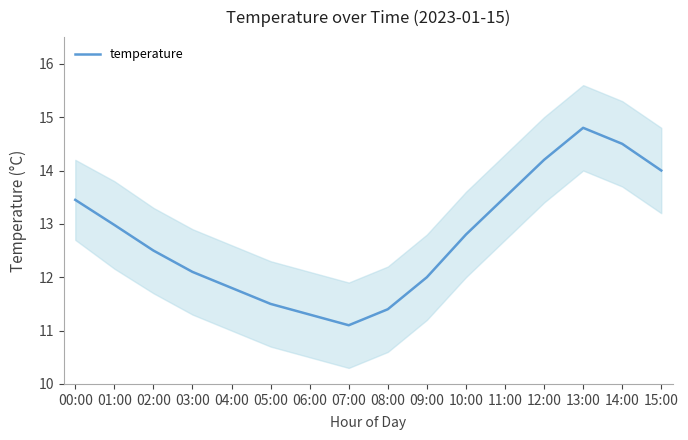

Is this an area chart (filled region under the line)?

No